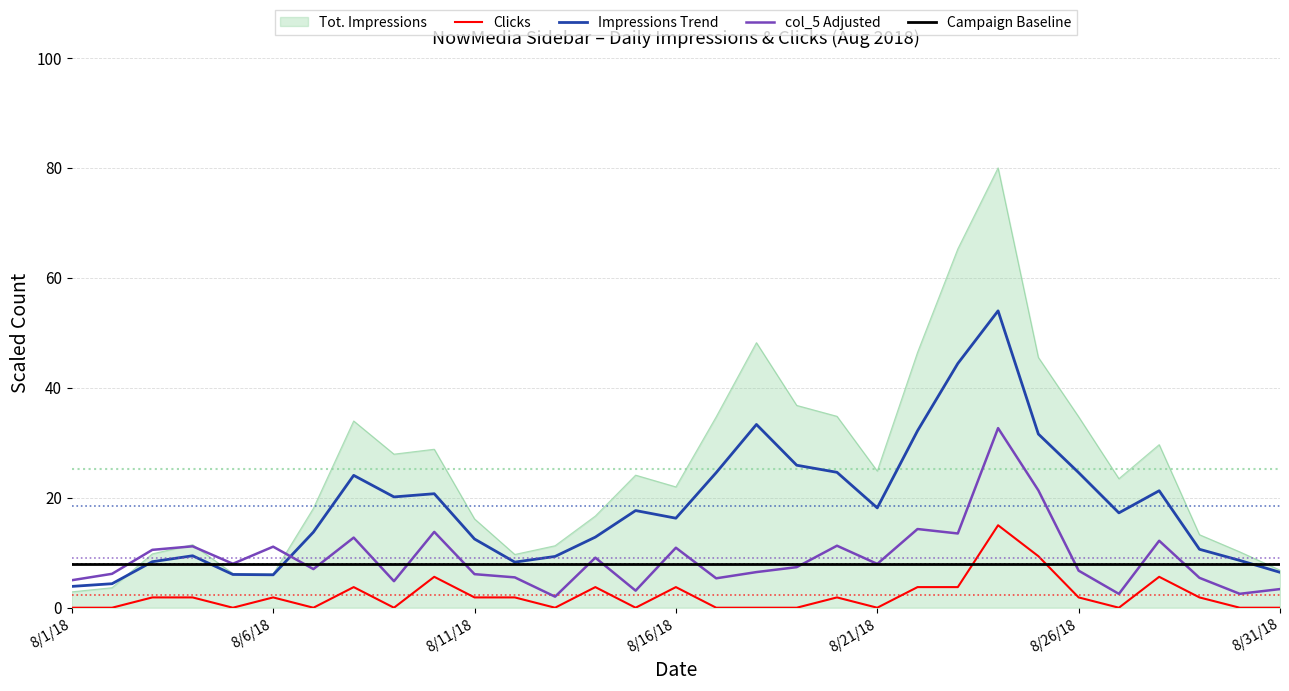

Which series has the largest total across all categories?

Tot. Impressions